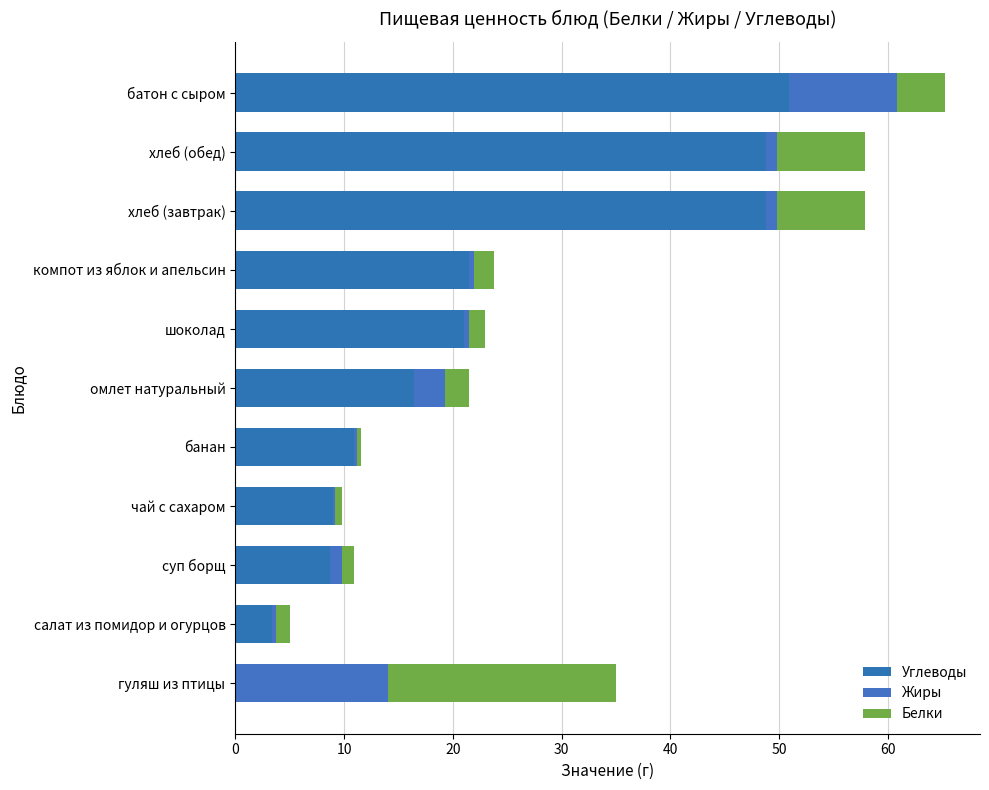

What are all the series names shown in the legend?

Углеводы, Жиры, Белки